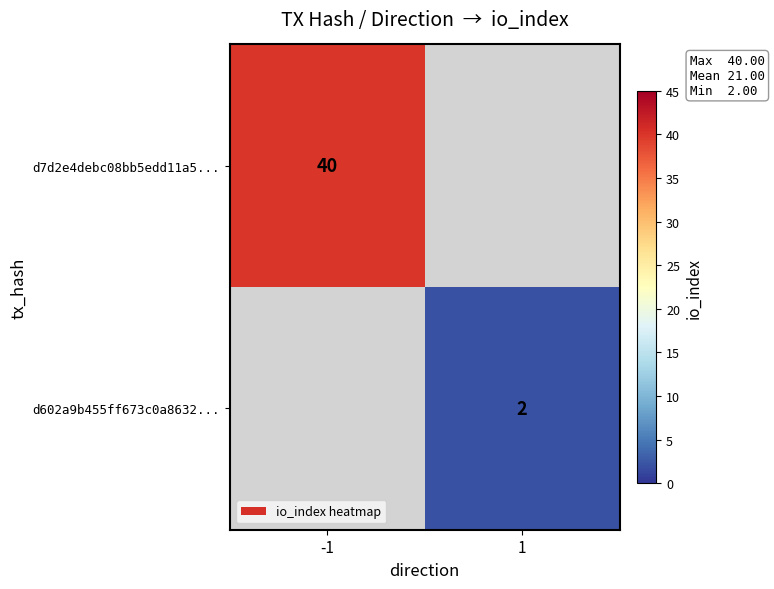

True or false: d7d2e4debc08bb5edd11a5... has a value of 40 at -1.

True